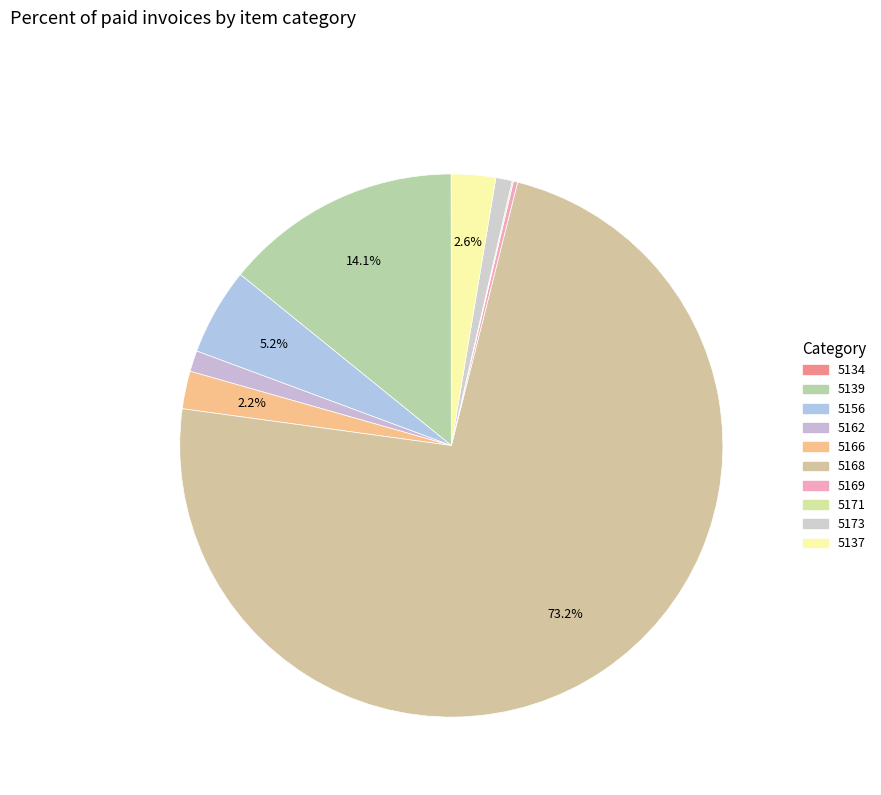

Rank the categories by value from lowest to highest.

5134, 5171, 5169, 5173, 5162, 5166, 5137, 5156, 5139, 5168